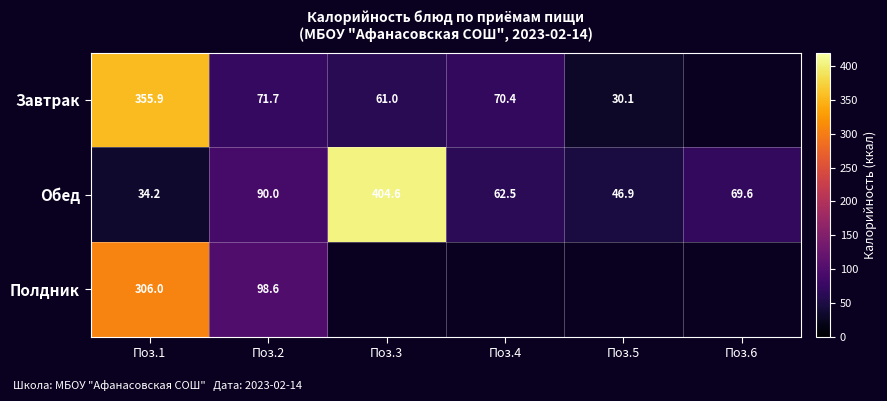

How many series are shown in this chart?

3